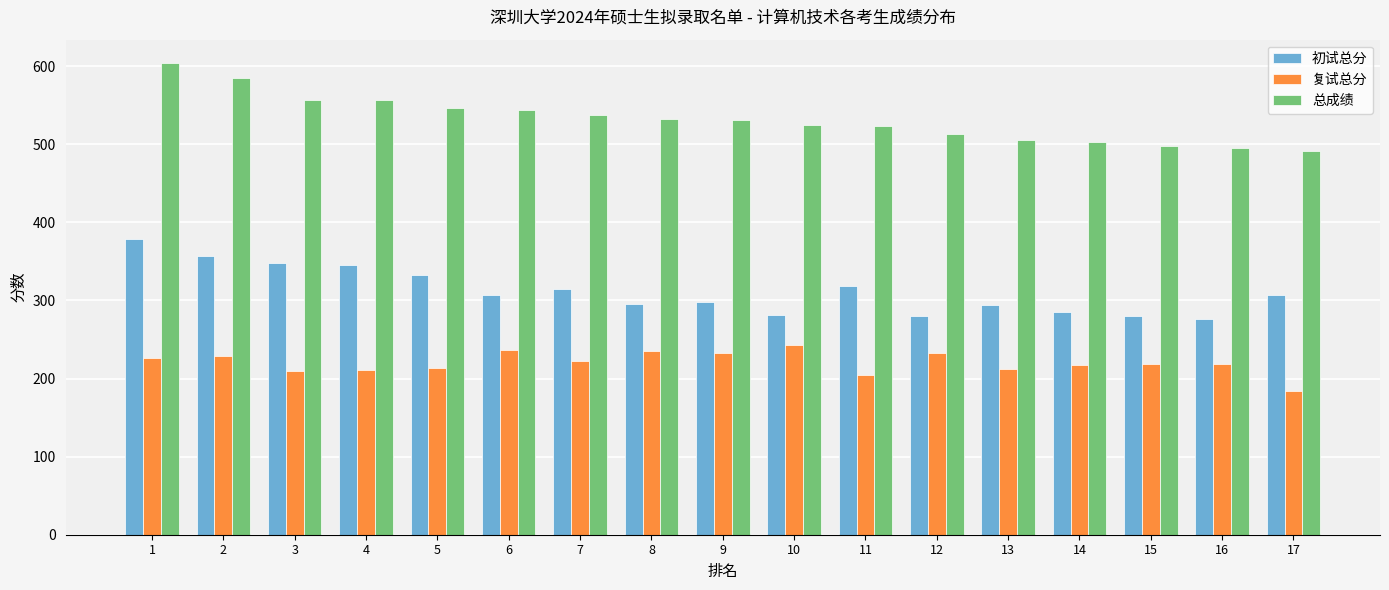

The 总成绩 series shows 881.3 at 1. True or false?

False